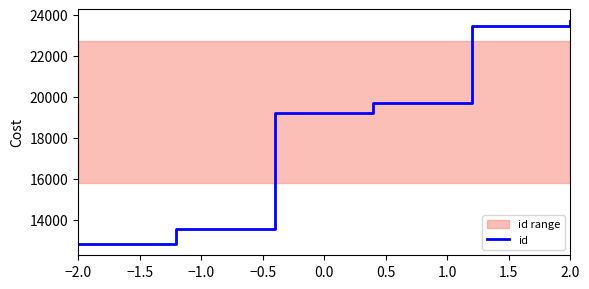

What is the maximum value for id?

23723